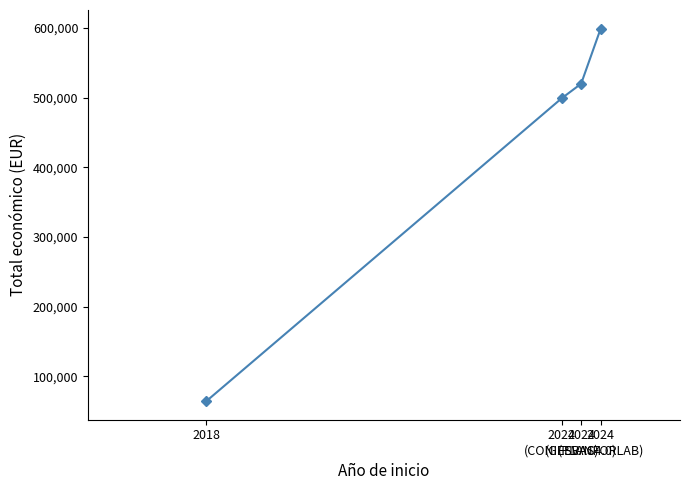

The value at 2024
(CONIFERAS) is 499059. True or false?

True